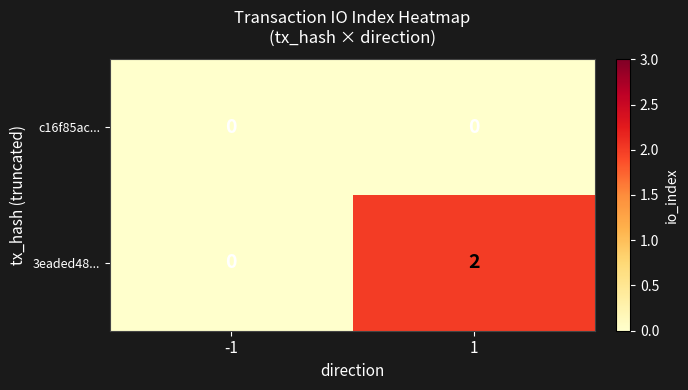

Which series changed the most between -1 and 1?

3eaded48...